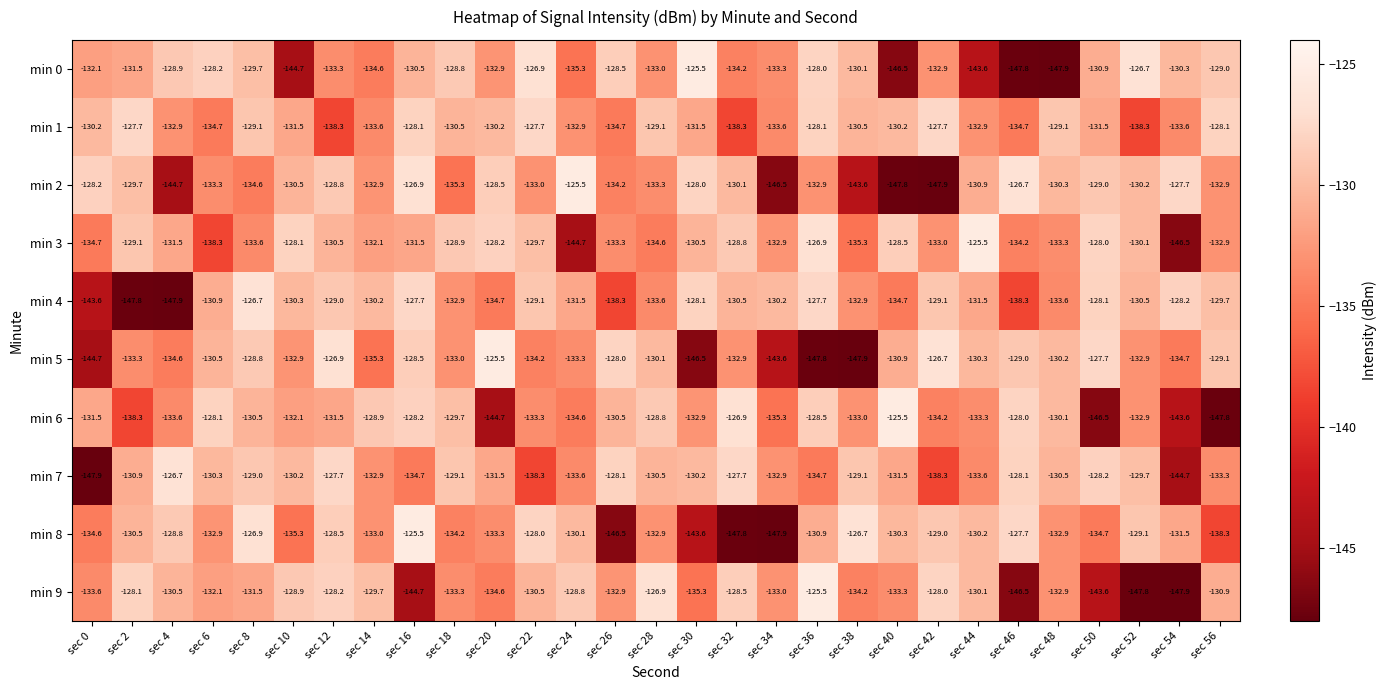

What is the difference between the min 2 values at sec 44 and sec 30?

2.9